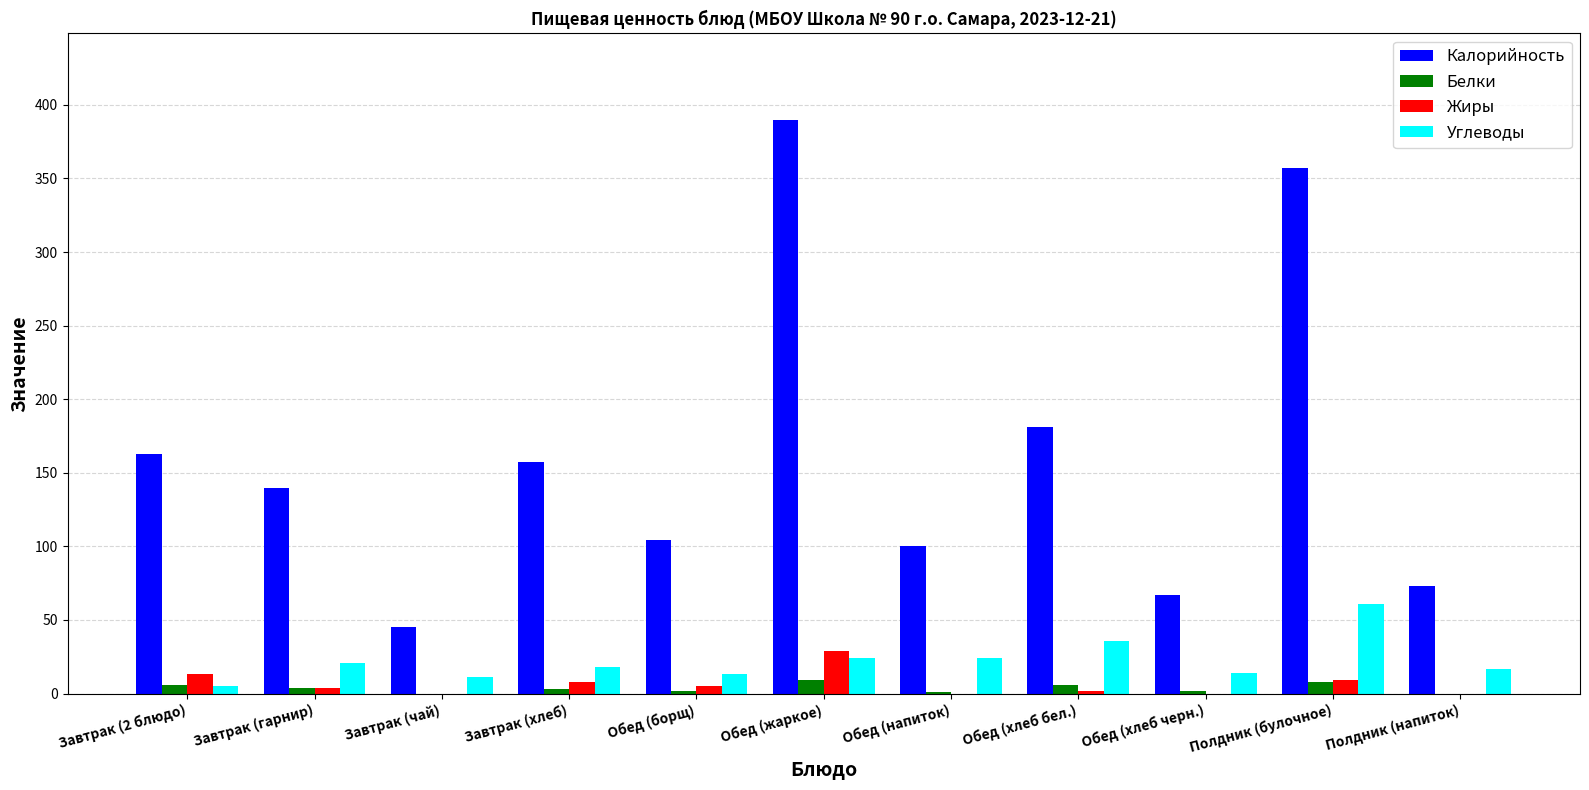

Are the bars grouped side by side (vs. stacked)?

Yes